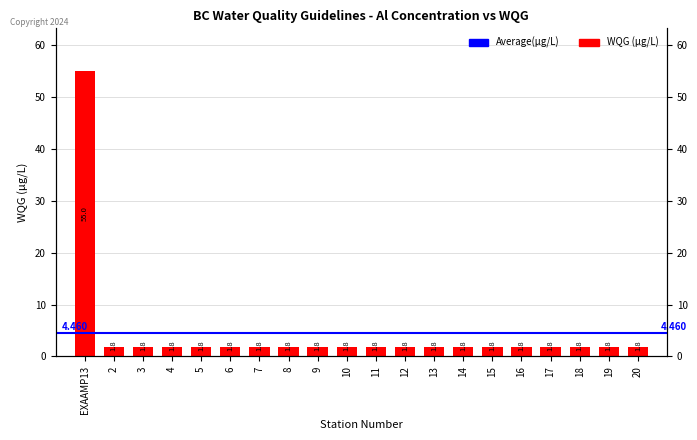

Reading right to left, list all the values displayed in this chart.

1.8	1.8	1.8	1.8	1.8	1.8	1.8	1.8	1.8	1.8	1.8	1.8	1.8	1.8	1.8	1.8	1.8	1.8	1.8	55.0